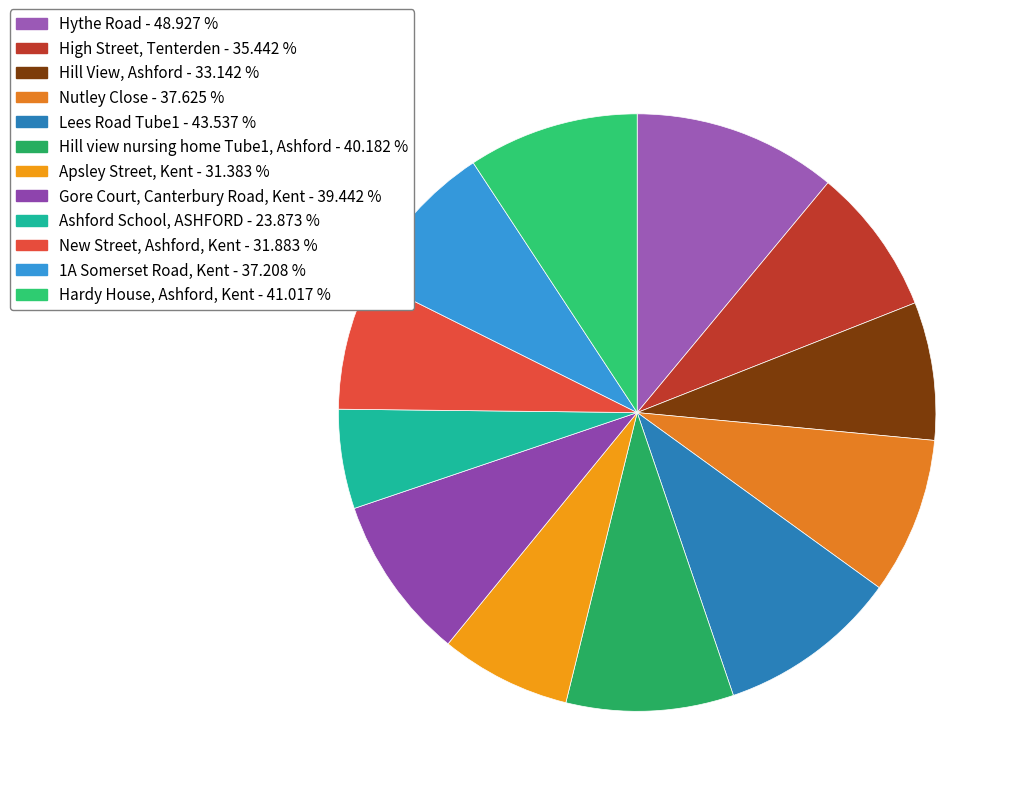

The Hill View, Ashford slice represents 1% of the pie. True or false?

False